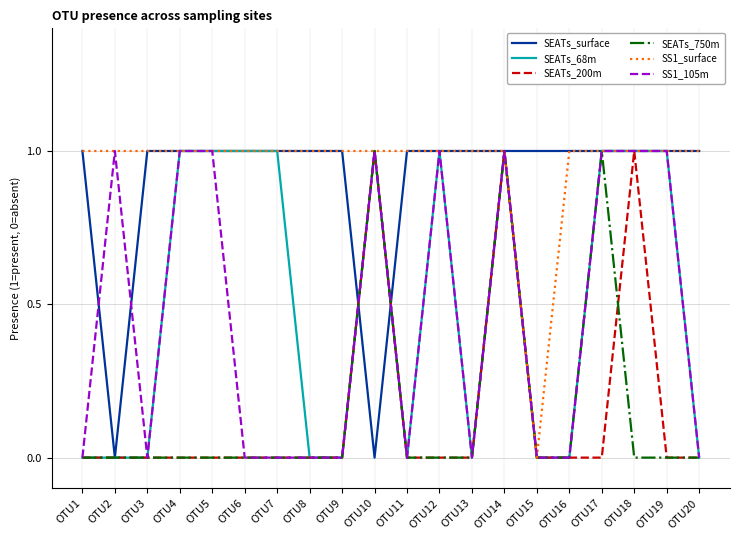

Reading left to right, list all the values displayed in this chart.

SEATs_surface: OTU1=1	OTU2=0	OTU3=1	OTU4=1	OTU5=1	OTU6=1	OTU7=1	OTU8=1	OTU9=1	OTU10=0	OTU11=1	OTU12=1	OTU13=1	OTU14=1	OTU15=1	OTU16=1	OTU17=1	OTU18=1	OTU19=1	OTU20=1
SEATs_68m: OTU1=0	OTU2=0	OTU3=0	OTU4=1	OTU5=1	OTU6=1	OTU7=1	OTU8=0	OTU9=0	OTU10=1	OTU11=0	OTU12=1	OTU13=0	OTU14=1	OTU15=0	OTU16=0	OTU17=1	OTU18=1	OTU19=1	OTU20=0
SEATs_200m: OTU1=0	OTU2=0	OTU3=0	OTU4=0	OTU5=0	OTU6=0	OTU7=0	OTU8=0	OTU9=0	OTU10=1	OTU11=0	OTU12=0	OTU13=0	OTU14=1	OTU15=0	OTU16=0	OTU17=0	OTU18=1	OTU19=0	OTU20=0
SEATs_750m: OTU1=0	OTU2=0	OTU3=0	OTU4=0	OTU5=0	OTU6=0	OTU7=0	OTU8=0	OTU9=0	OTU10=1	OTU11=0	OTU12=0	OTU13=0	OTU14=1	OTU15=0	OTU16=0	OTU17=1	OTU18=0	OTU19=0	OTU20=0
SS1_surface: OTU1=1	OTU2=1	OTU3=1	OTU4=1	OTU5=1	OTU6=1	OTU7=1	OTU8=1	OTU9=1	OTU10=1	OTU11=1	OTU12=1	OTU13=1	OTU14=1	OTU15=0	OTU16=1	OTU17=1	OTU18=1	OTU19=1	OTU20=1
SS1_105m: OTU1=0	OTU2=1	OTU3=0	OTU4=1	OTU5=1	OTU6=0	OTU7=0	OTU8=0	OTU9=0	OTU10=1	OTU11=0	OTU12=1	OTU13=0	OTU14=1	OTU15=0	OTU16=0	OTU17=1	OTU18=1	OTU19=1	OTU20=0